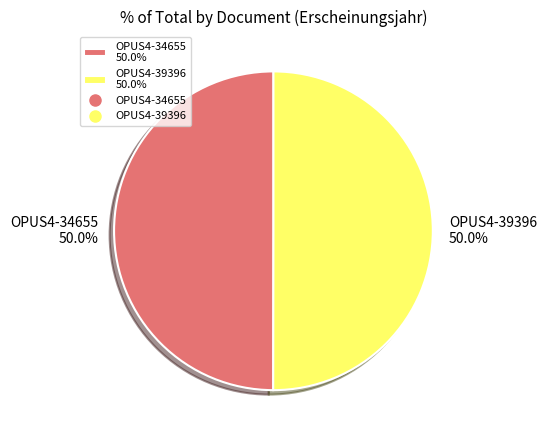

How many segments does this pie chart have?

2